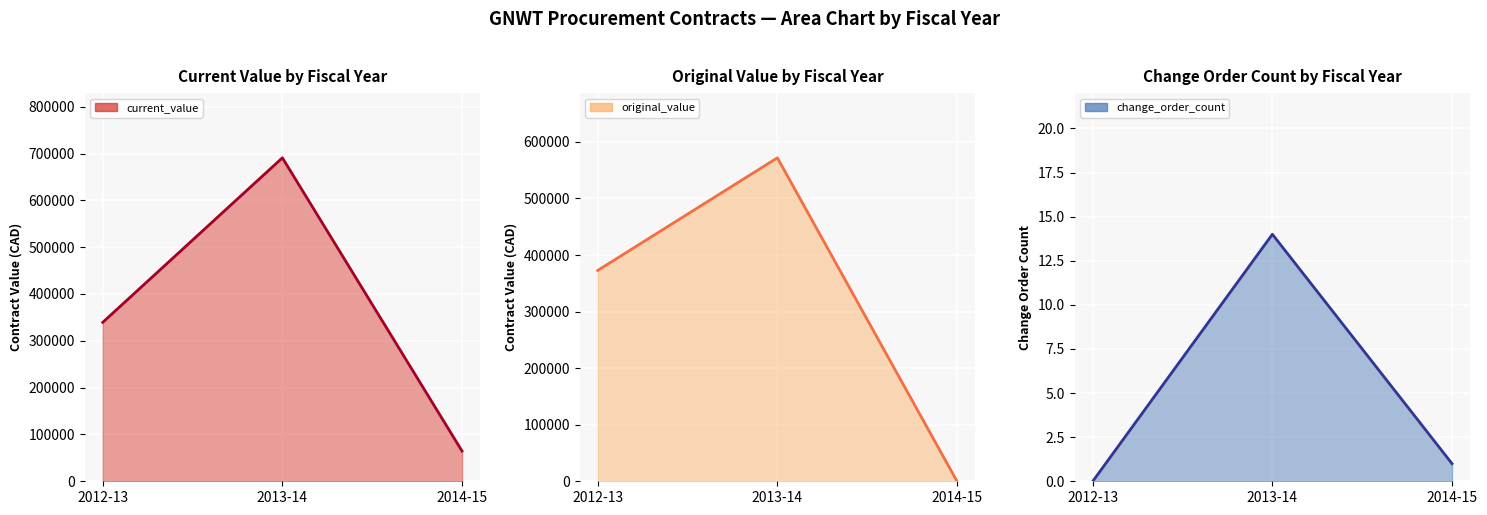

True or false: change_order_count has a value of 0.0 at 2012-13.

True